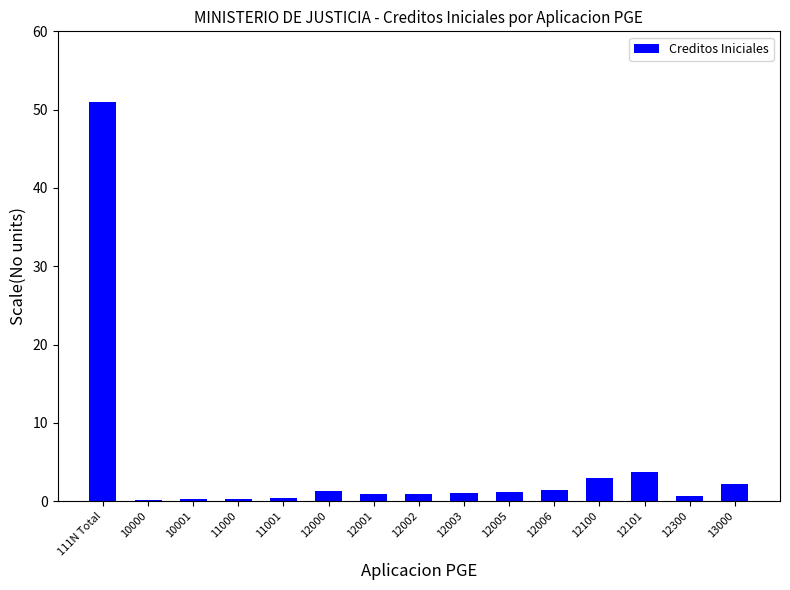

What is the greatest value displayed?

51.0